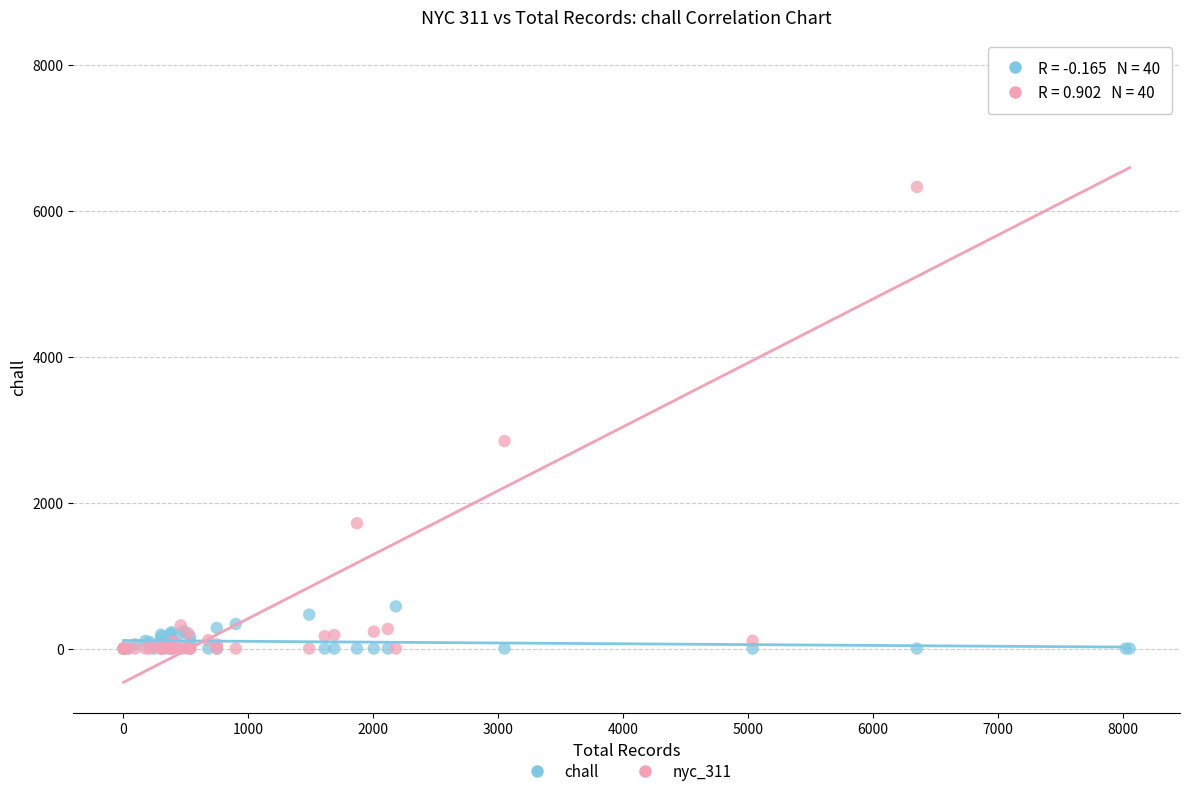

Across all series, what Y value is closest to 3961?

2843